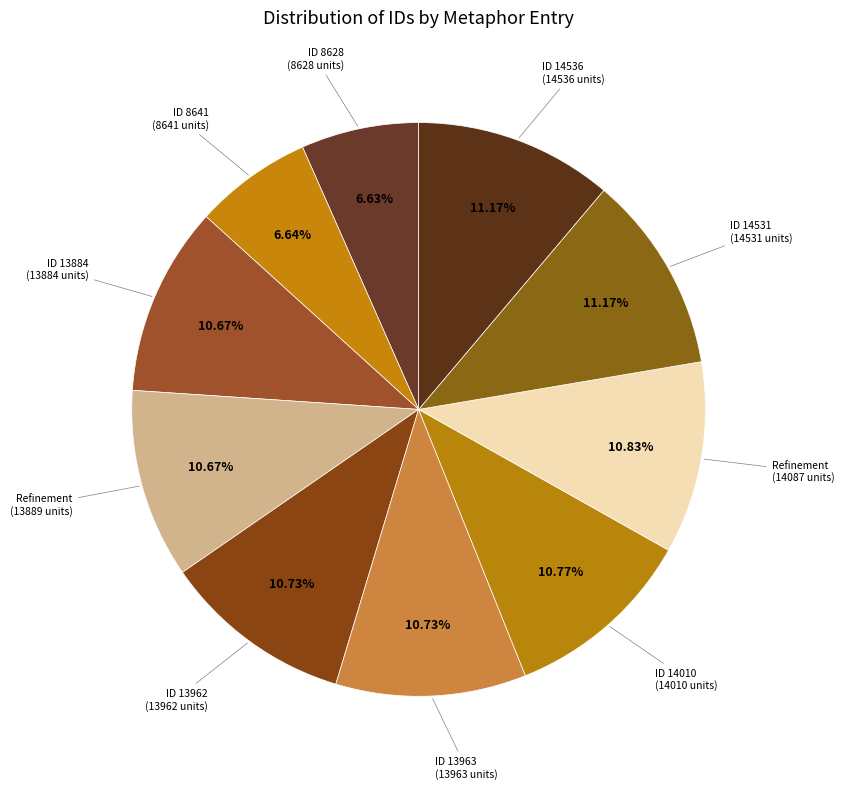

Rank the categories by value from highest to lowest.

14536, 14531, 14087 (Refinement), 14010, 13963, 13962, 13889 (Refinement), 13884, 8641, 8628